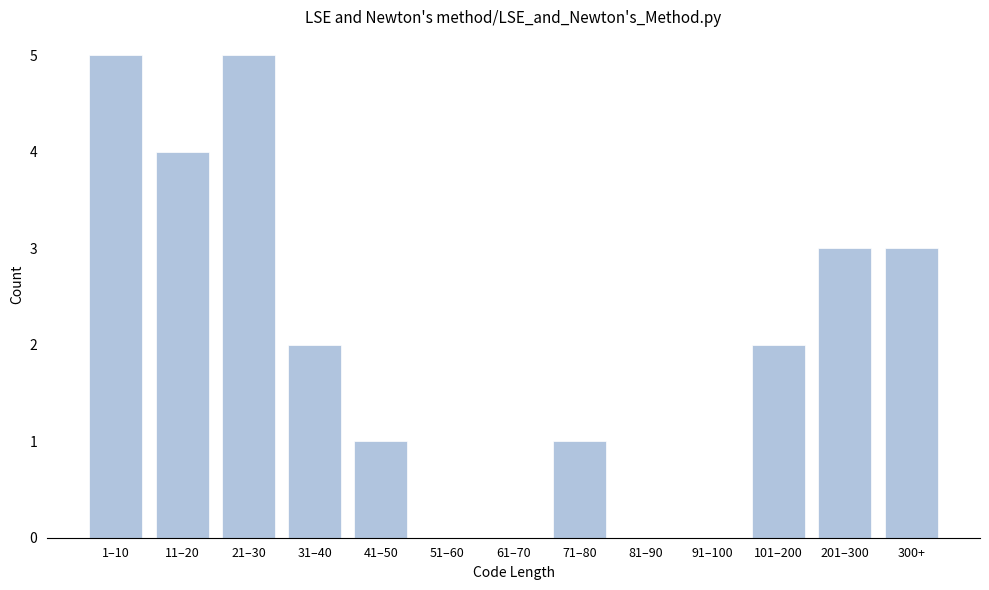

Reading right to left, transcribe all the data shown in this chart.

300+=3	201–300=3	101–200=2	91–100=0	81–90=0	71–80=1	61–70=0	51–60=0	41–50=1	31–40=2	21–30=5	11–20=4	1–10=5